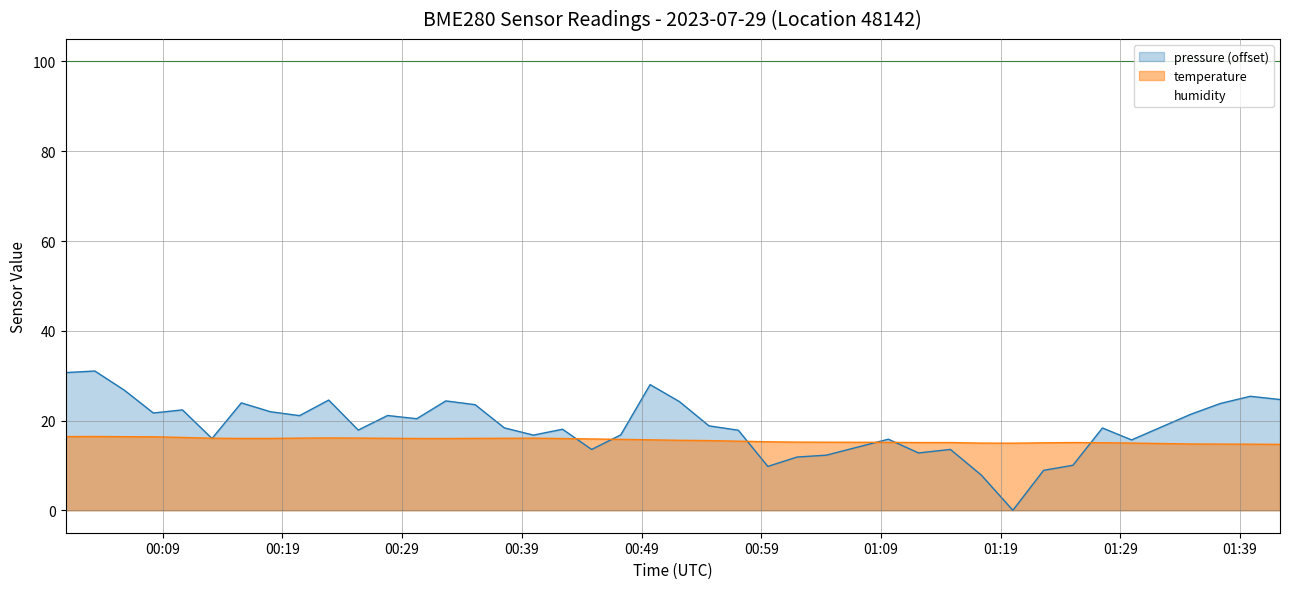

Count the number of categories in the chart.

40